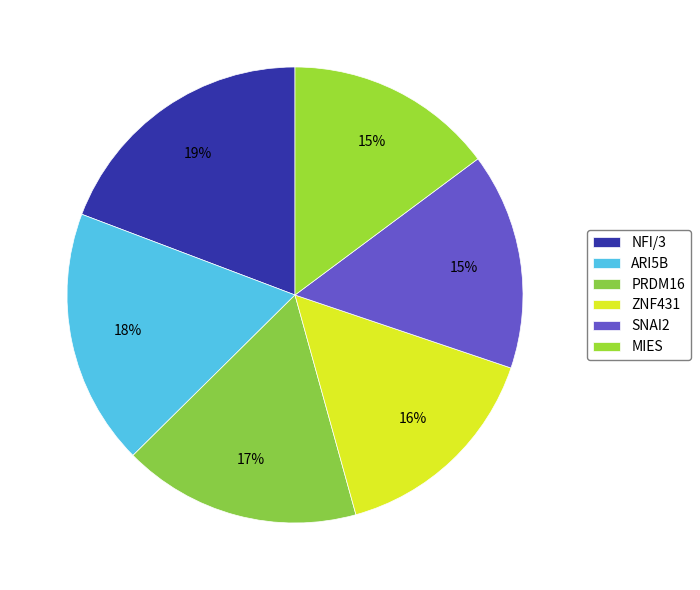

To the nearest percent, what is the difference between the ZNF431 and PRDM16 slice percentages?

1%